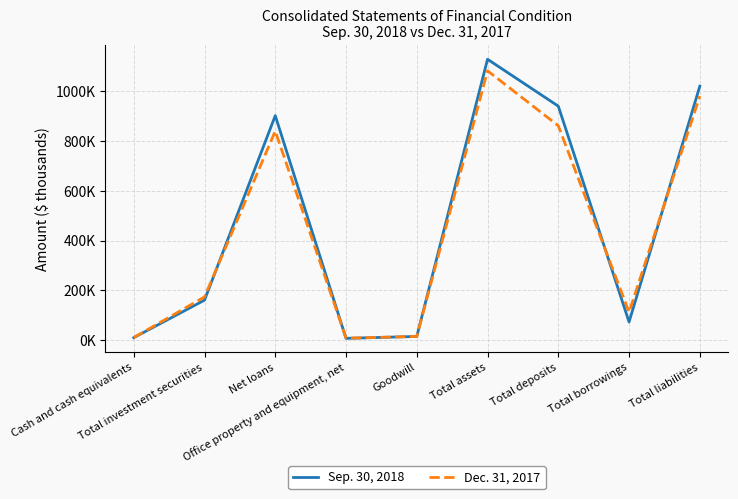

Rank the series by their maximum value, from lowest to highest.

Dec. 31, 2017, Sep. 30, 2018